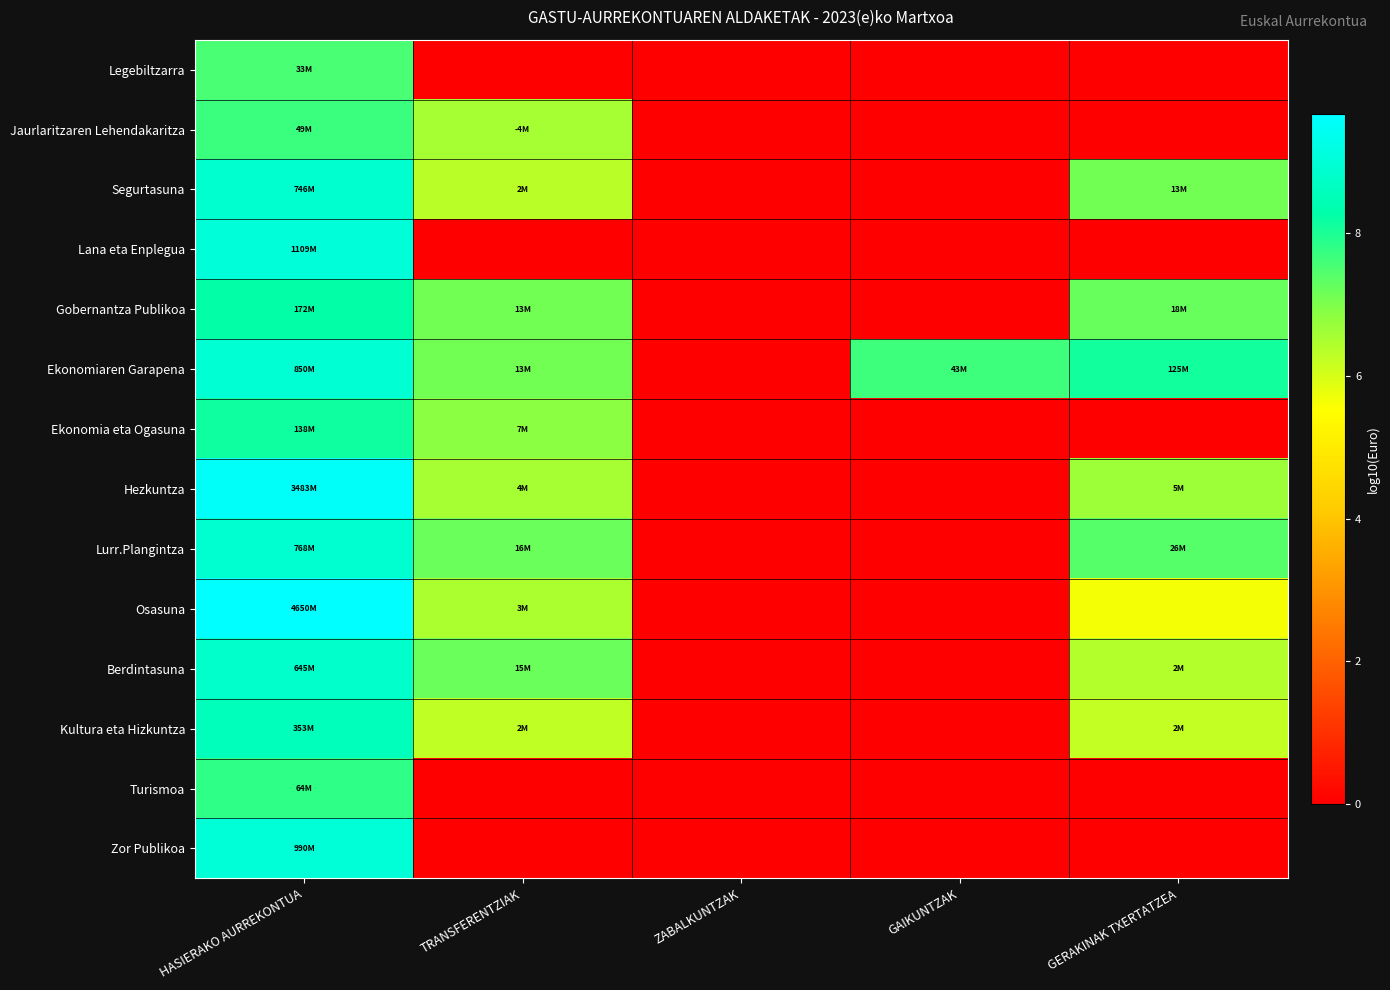

How many categories are shown in the chart?

5